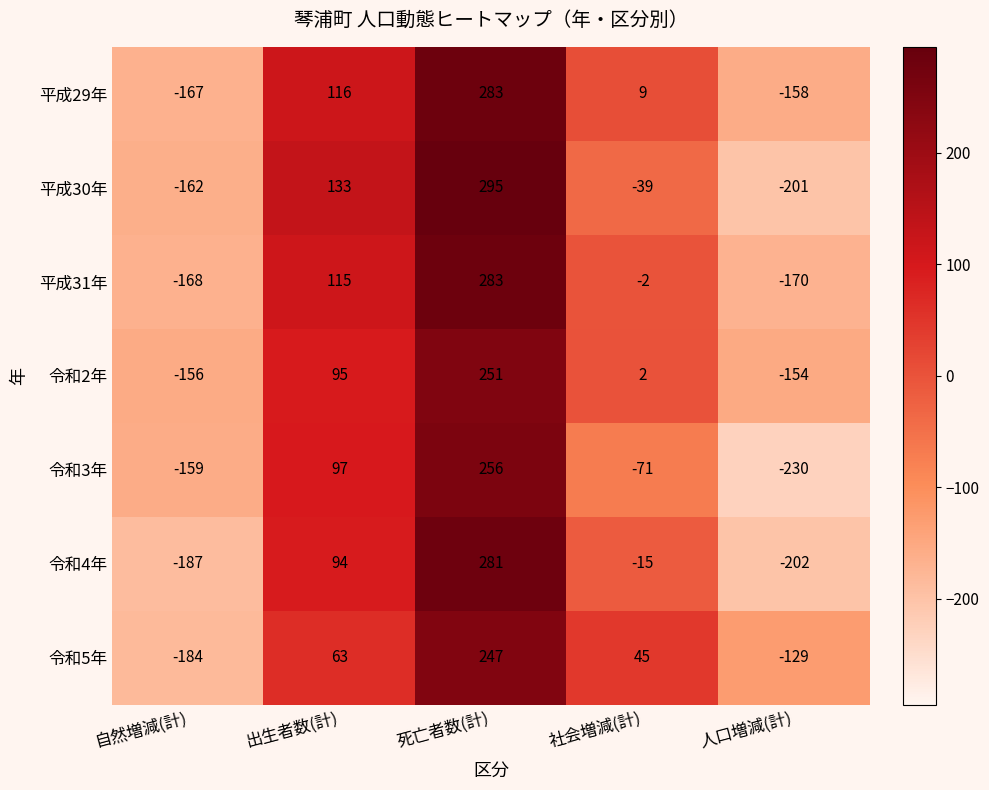

What is the total value across all series at 死亡者数(計)?

1896